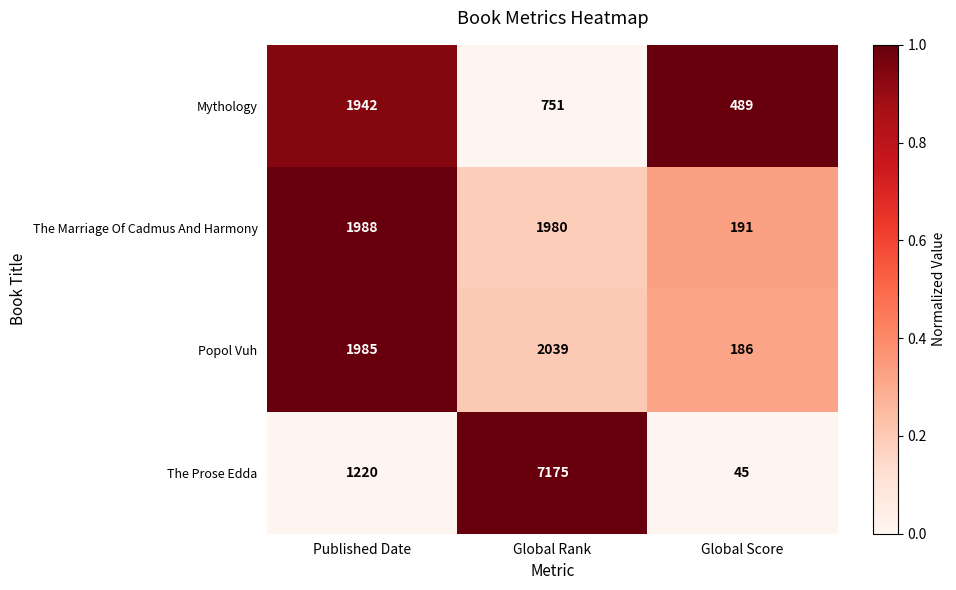

List the series in order of their peak value, lowest first.

Mythology, The Marriage Of Cadmus And Harmony, Popol Vuh, The Prose Edda